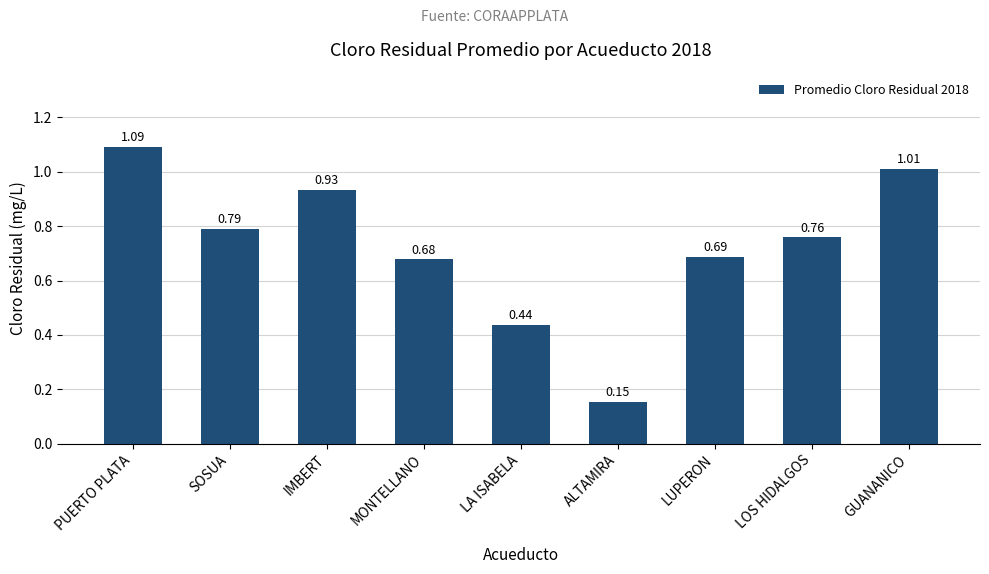

How many bars are there in total?

9